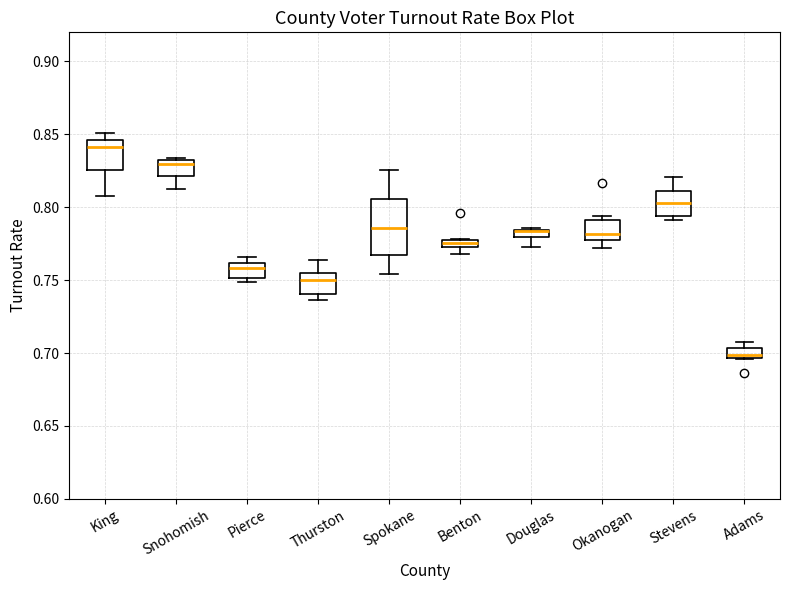

Where is the lower edge of the box for Pierce on the y-axis? The values are not printed on the chart, so give them approximately, as read against the axis.

0.750